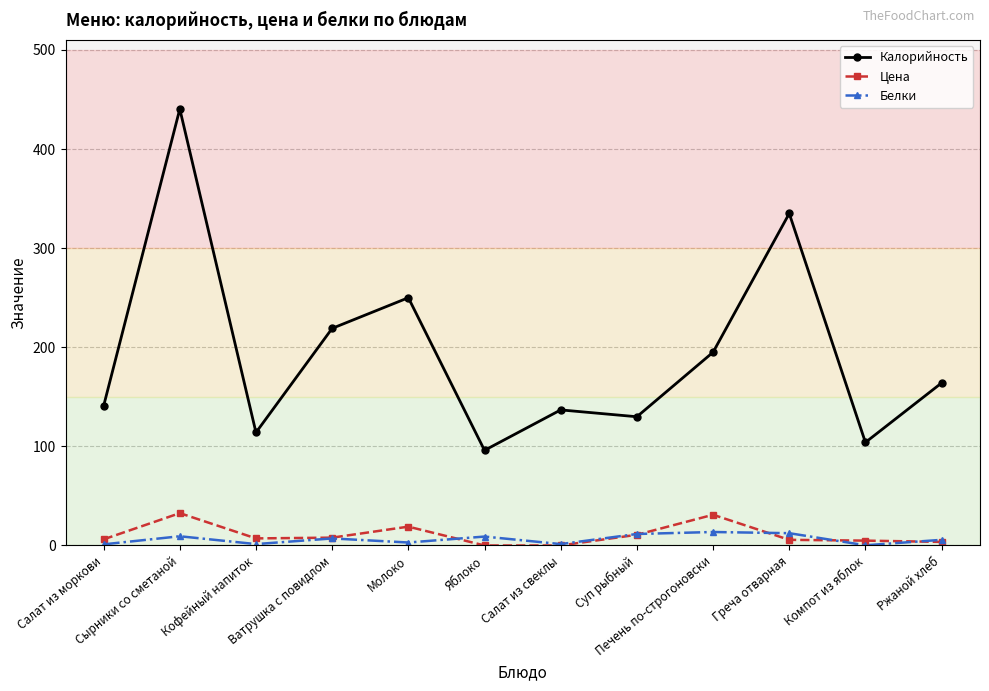

Read the Белки value at Молоко.

3.0